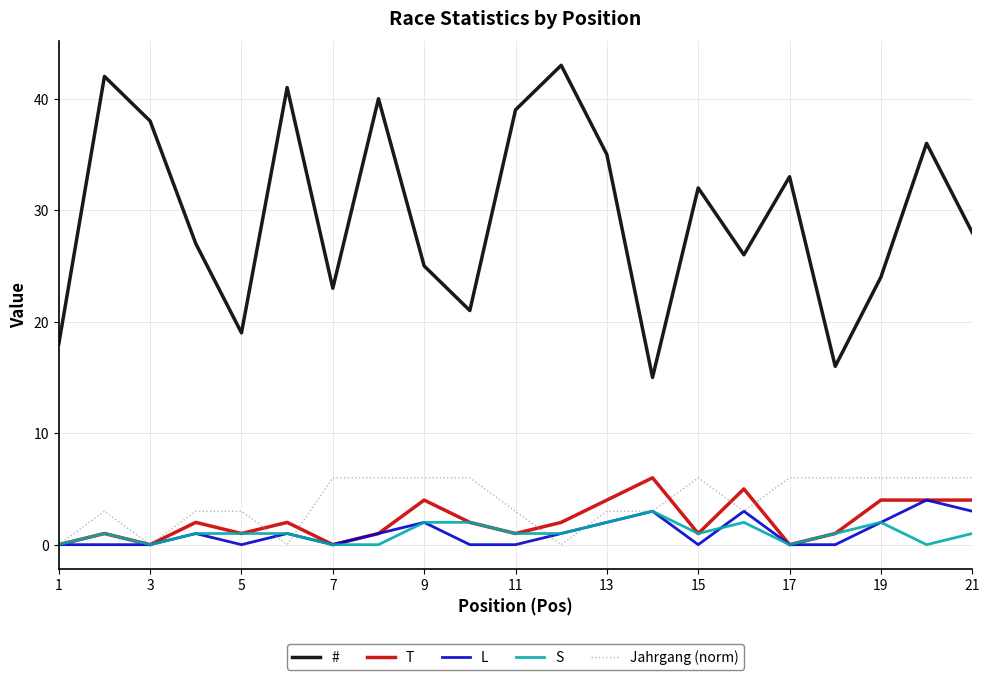

What is the maximum value for #?

43